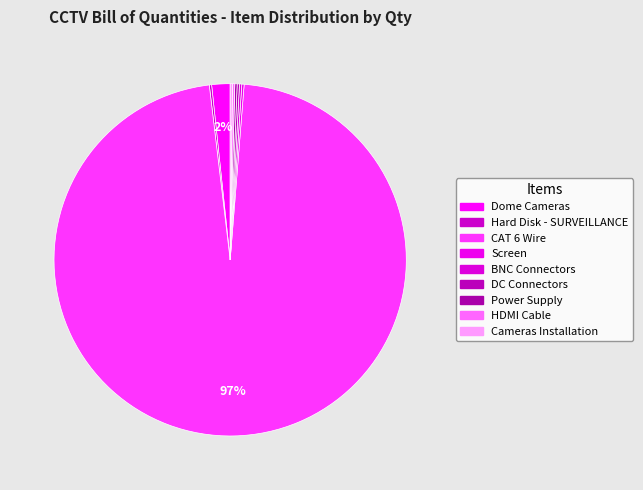

Rank the categories by value from lowest to highest.

Hard Disk - SURVEILLANCE, Screen, BNC Connectors, DC Connectors, Power Supply, HDMI Cable, Cameras Installation, Dome Cameras, CAT 6 Wire